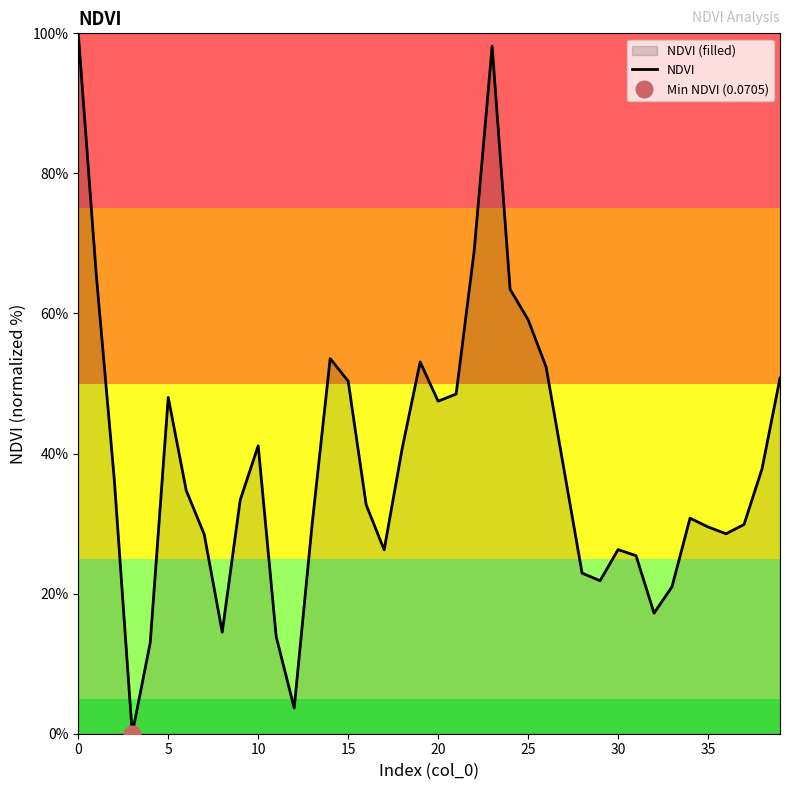

How many interior local valleys (lower than both neighbors) does the data have?

8